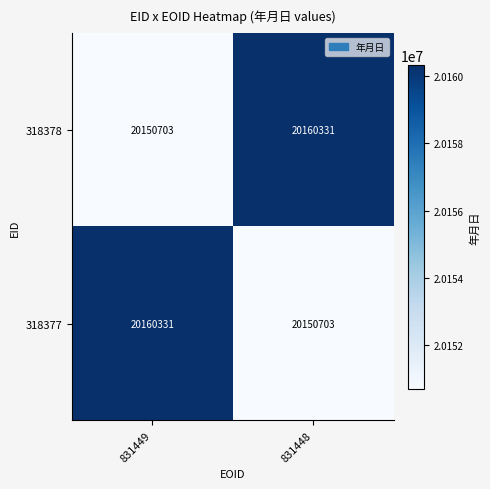

Is it true that 318378 equals 20150703 at 831449?

True